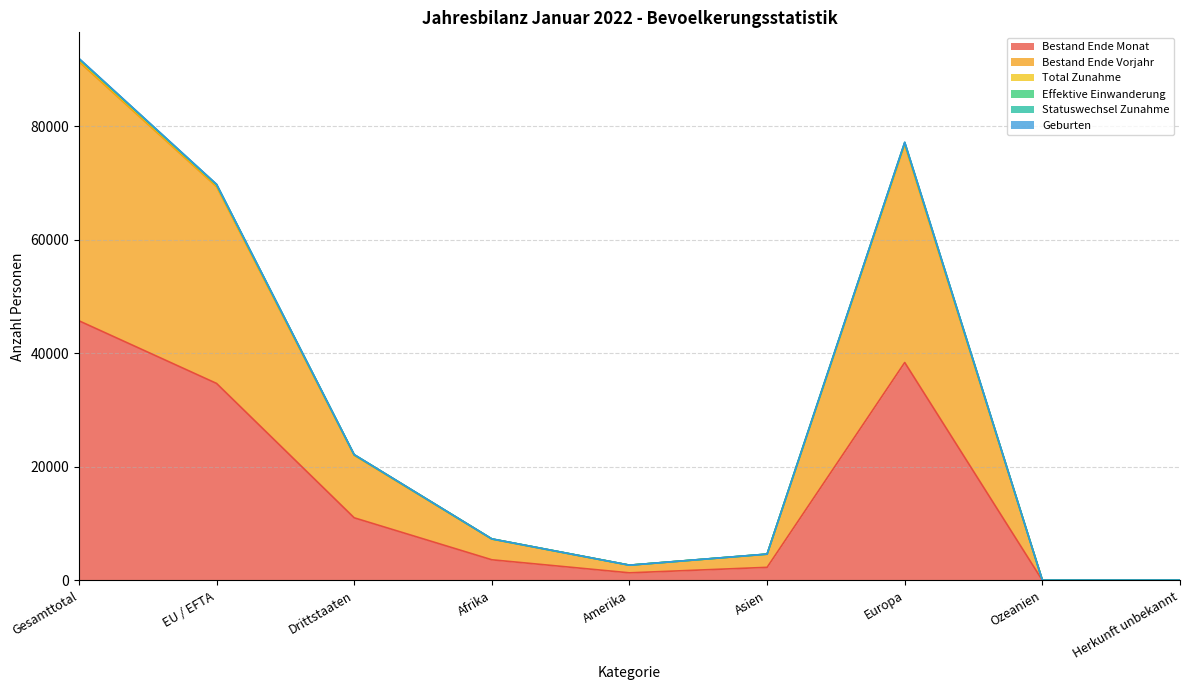

Where is the first local minimum for Total Zunahme?

Amerika